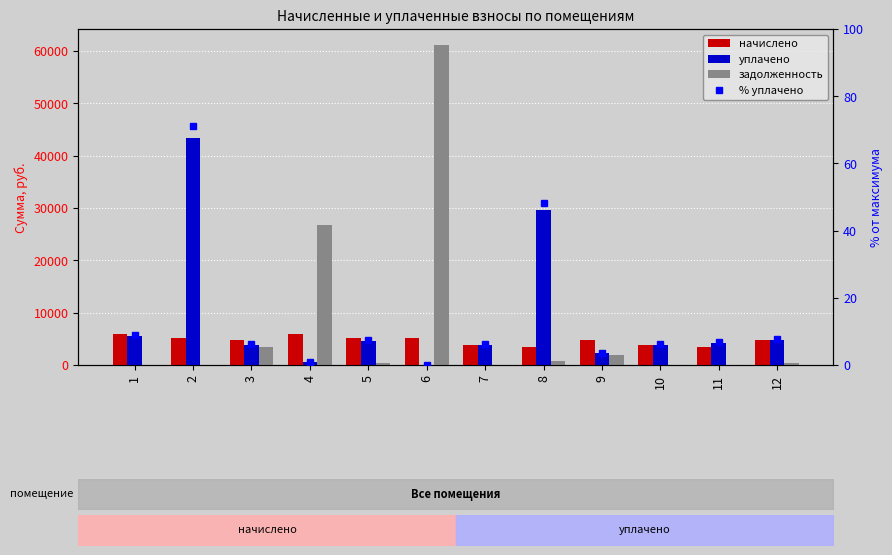

The value of начислено at 12 is 8642.4. True or false?

False